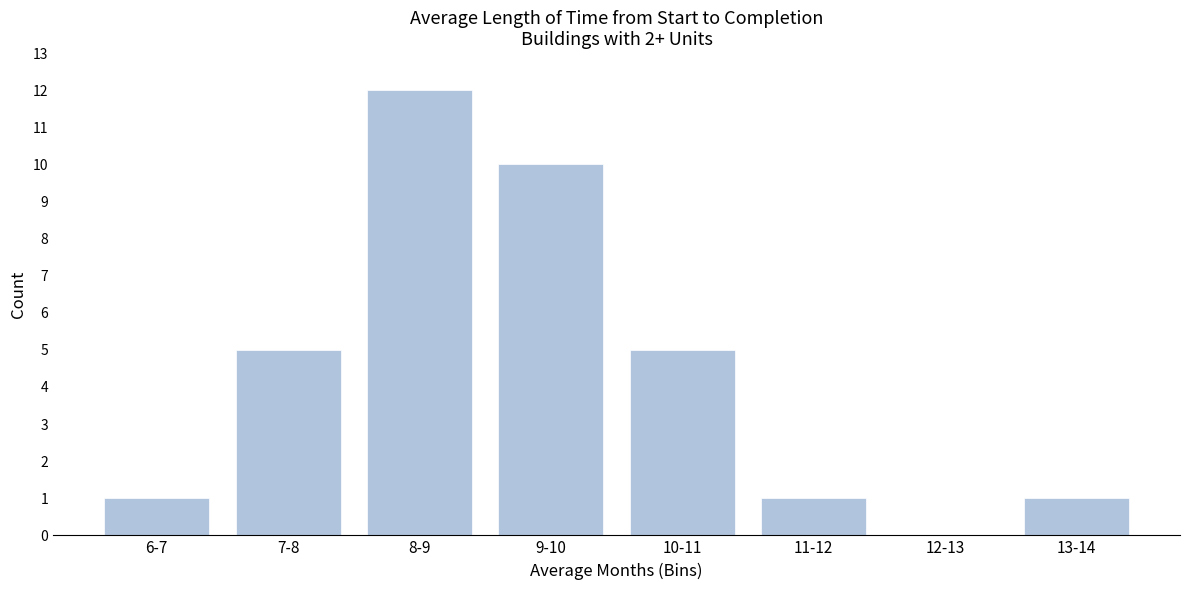

Reading left to right, extract all data points from this chart.

6-7=1	7-8=5	8-9=12	9-10=10	10-11=5	11-12=1	12-13=0	13-14=1